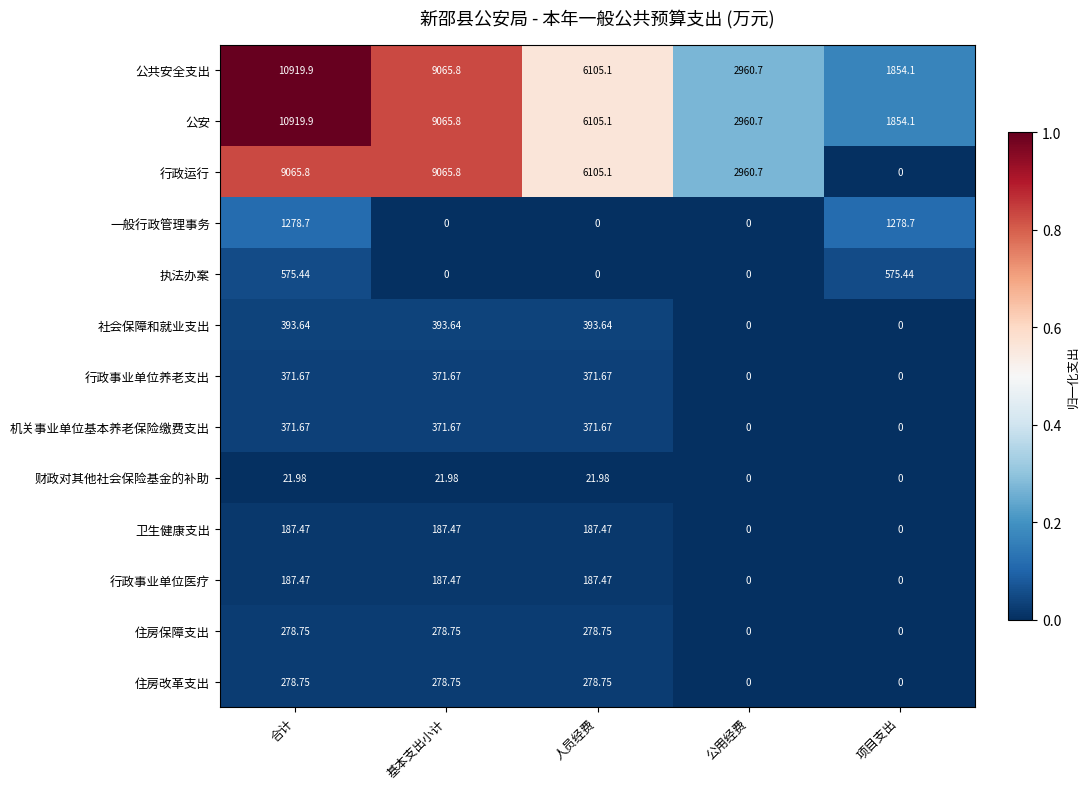

How many series are shown in this chart?

13